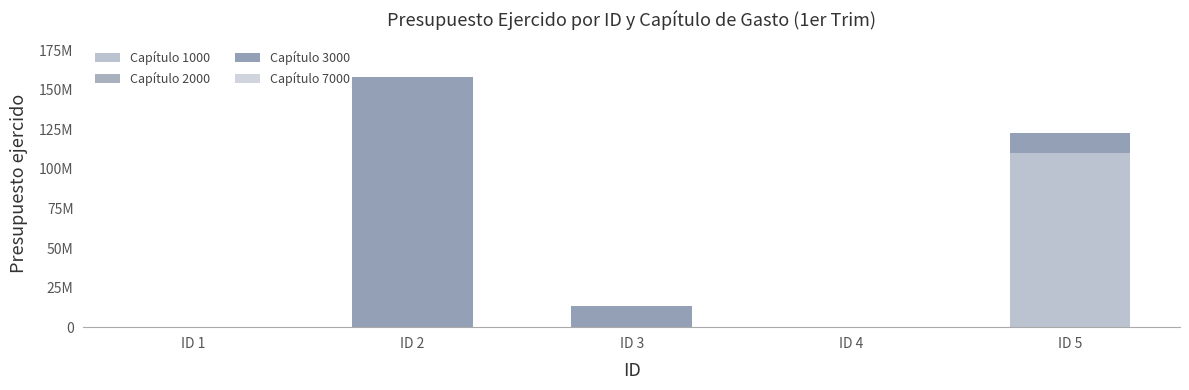

Are the bars horizontal?

No